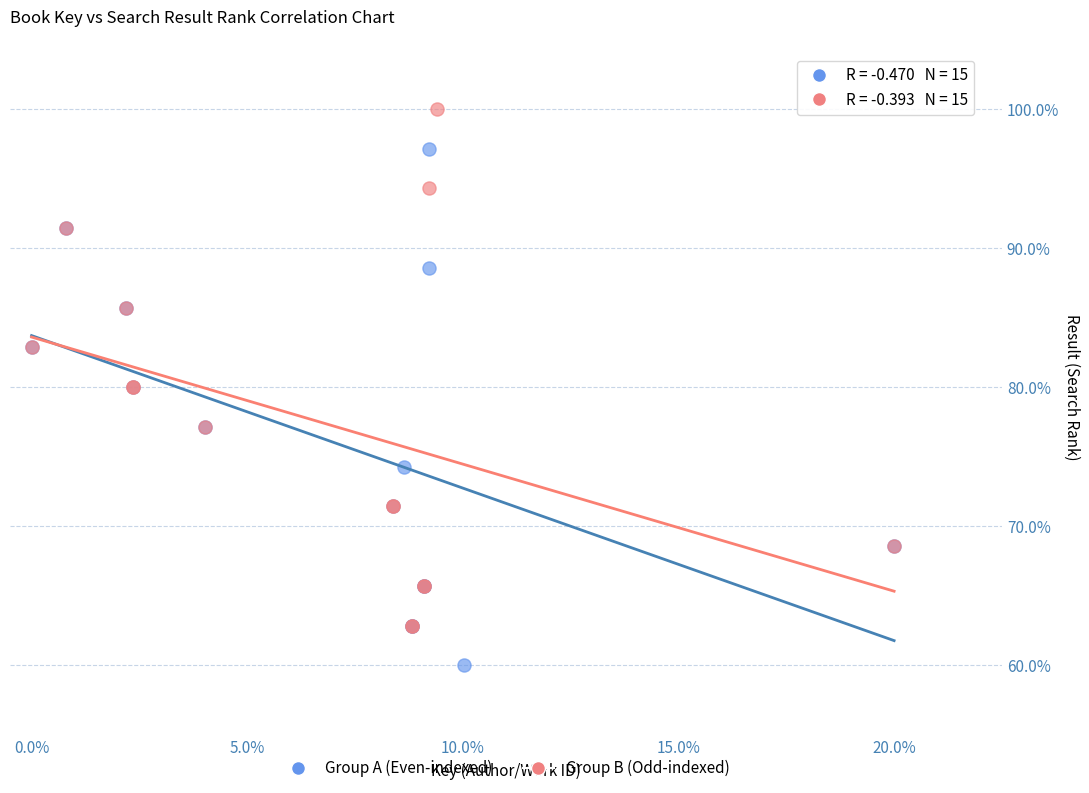

Which series contains the lowest Y value?

Group A (Even-indexed)